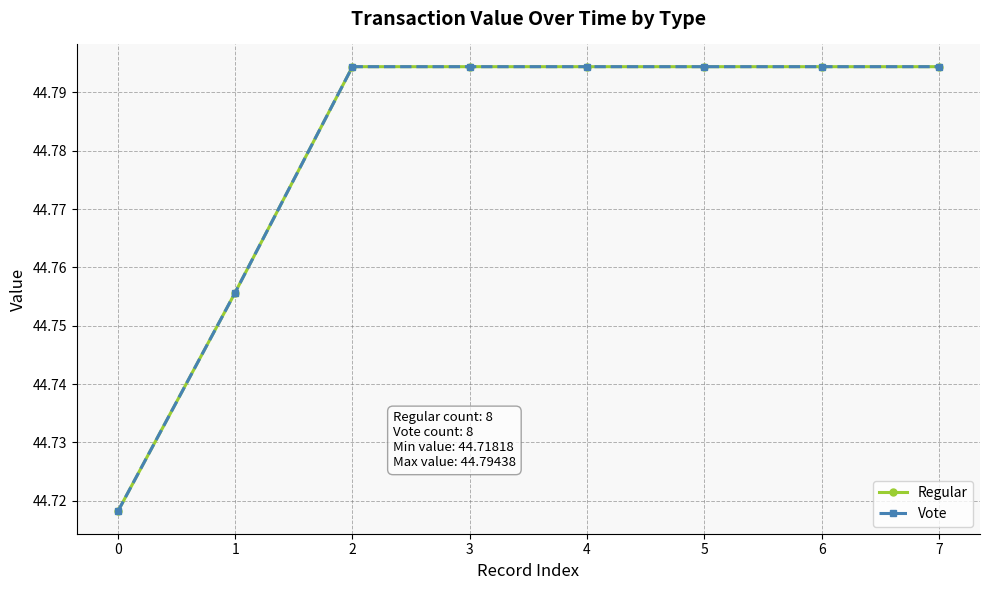

Does the chart have visible grid lines?

Yes